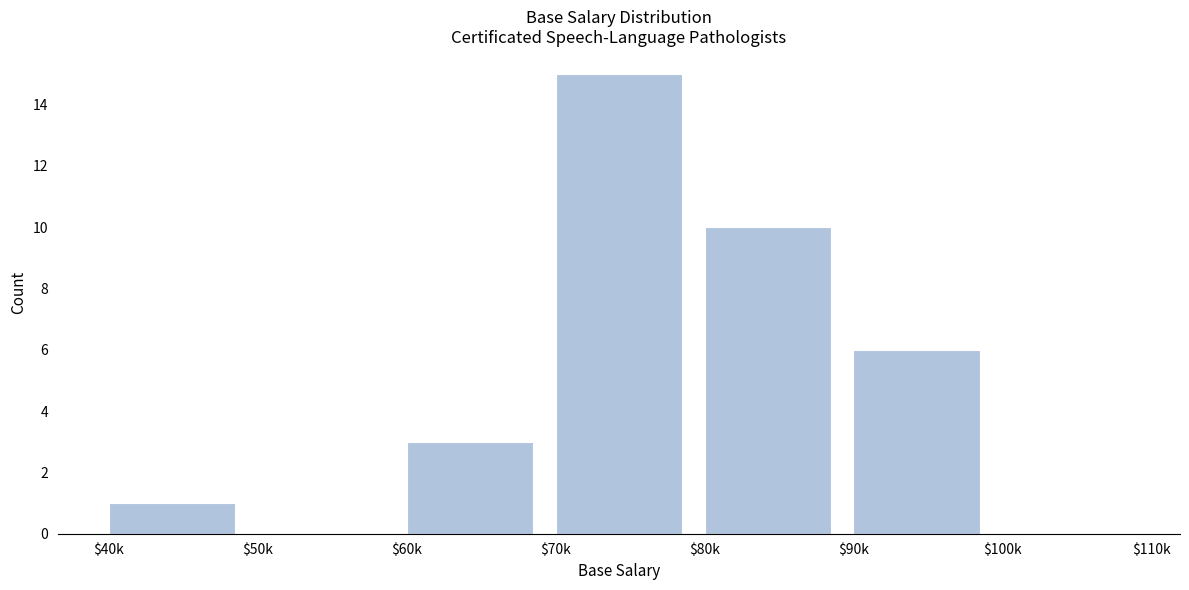

The value at $70k is 20. True or false?

False